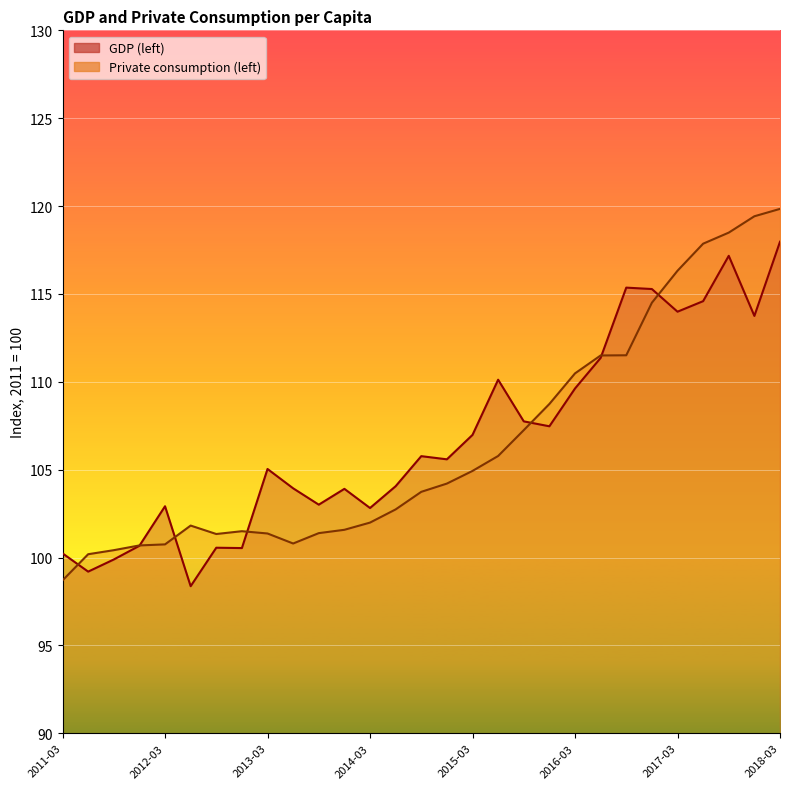

Where is the first local minimum for Private consumption (left)?

2012-09